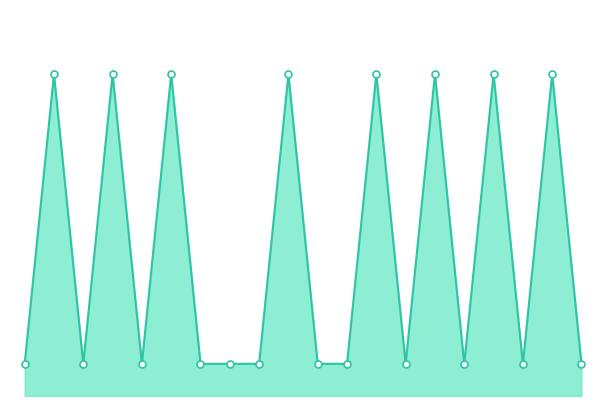

Between 6 and 2, which is larger?

6